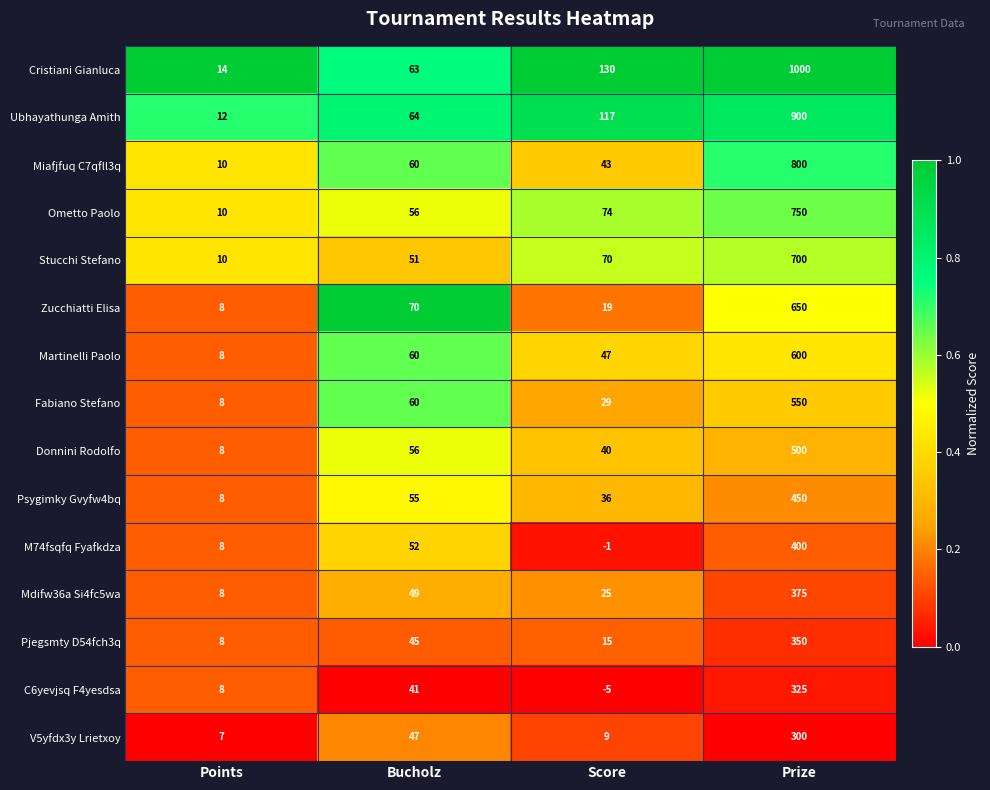

What value does the Martinelli Paolo series have at Bucholz?

60